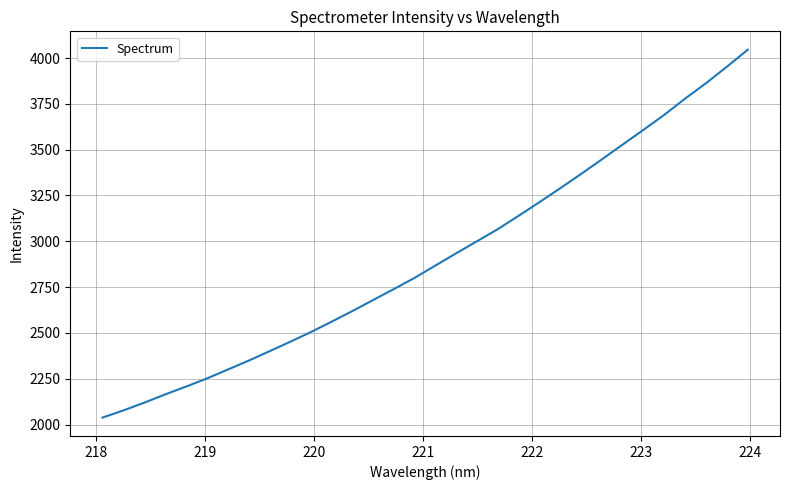

What is the difference between the maximum and minimum values?

2007.3